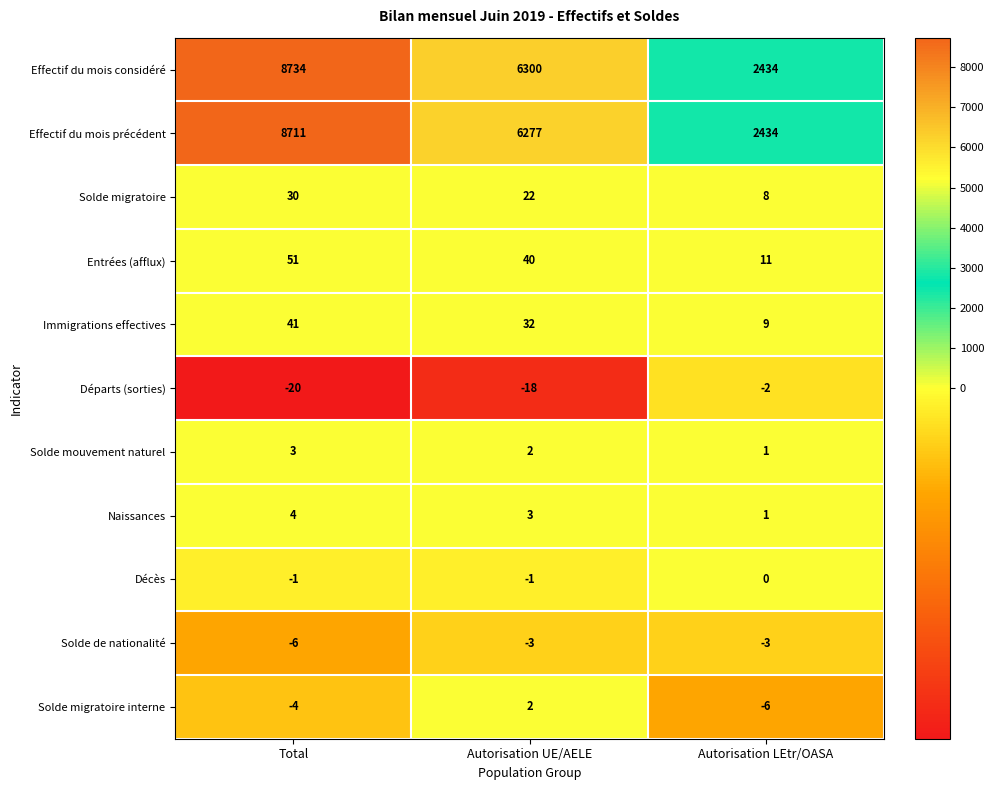

Where is Solde mouvement naturel nearest to the value 2?

Autorisation UE/AELE